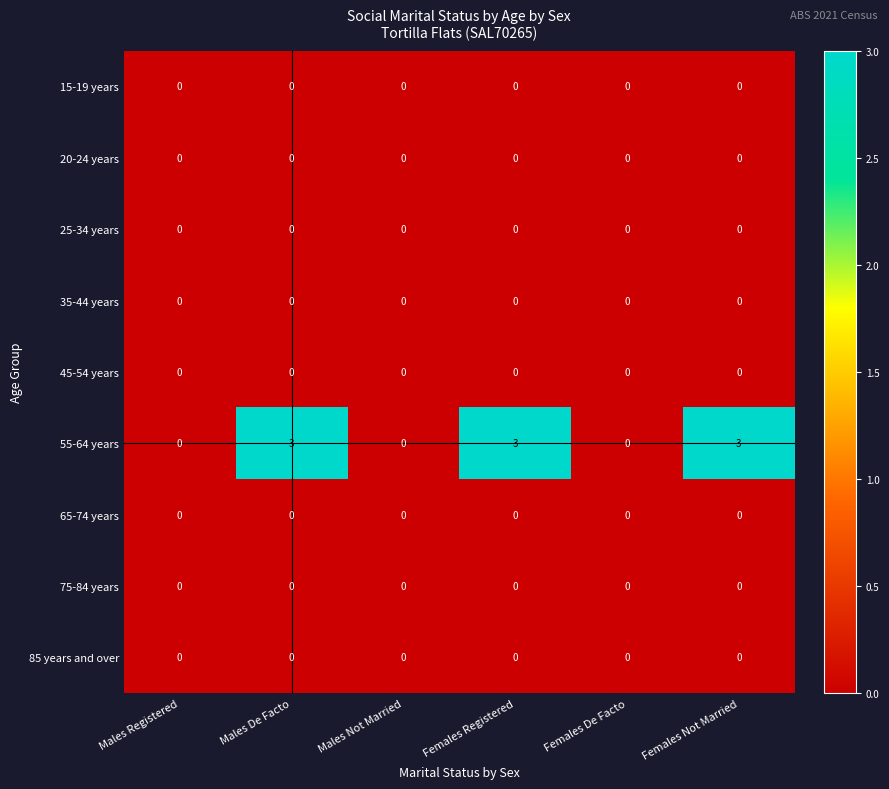

What is the maximum value shown in the chart?

3